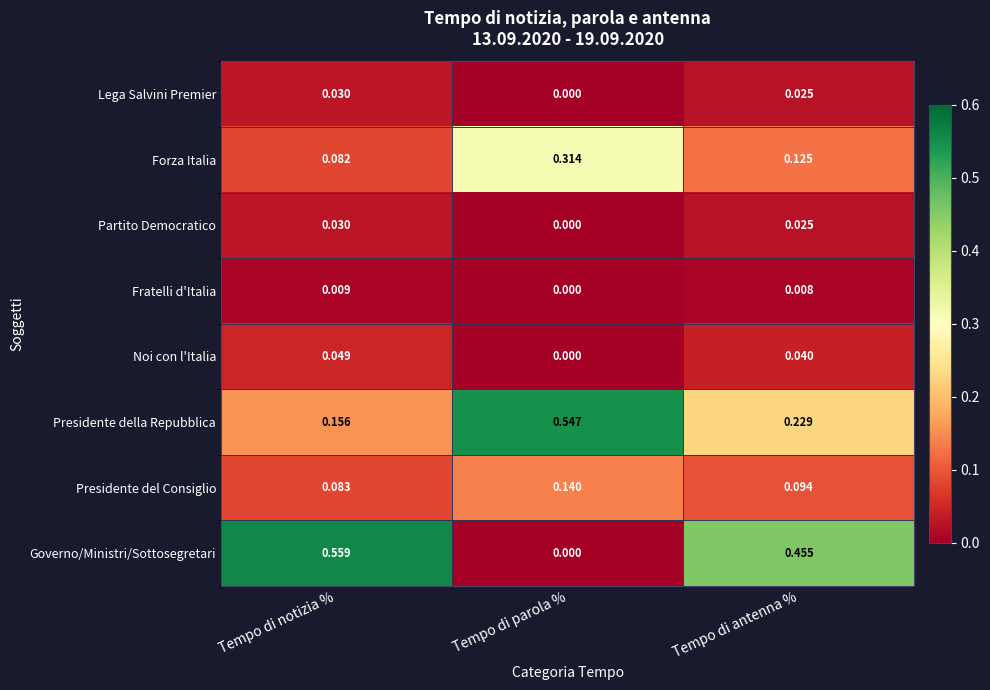

Between Tempo di notizia % and Tempo di parola %, which series saw the biggest shift?

Governo/Ministri/Sottosegretari